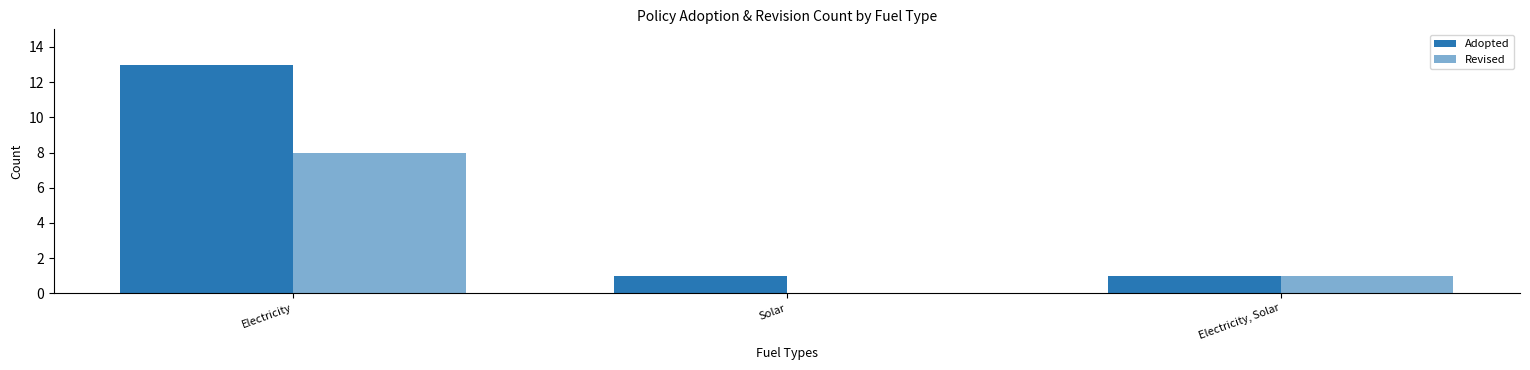

What is the difference between the maximum and minimum values in the Adopted series?

12